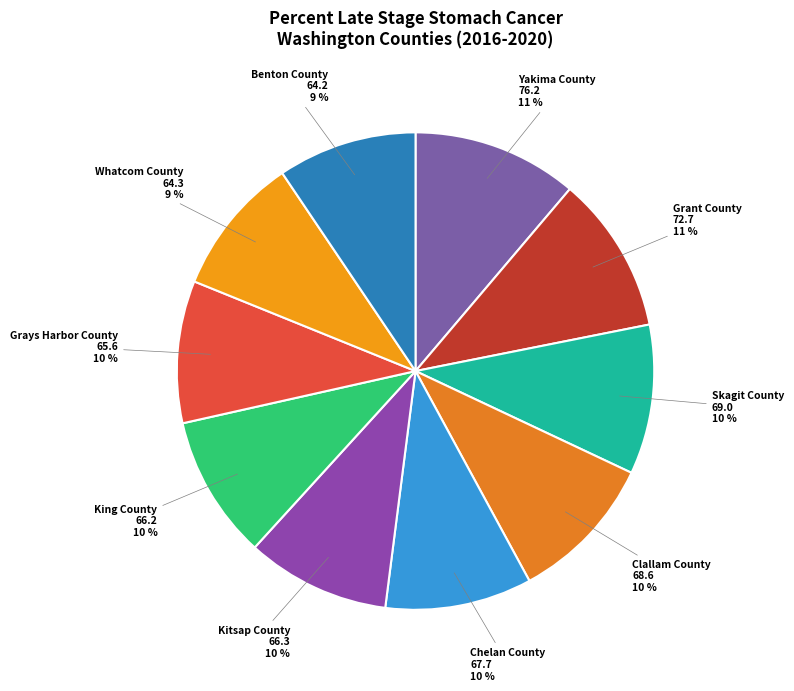

To the nearest percent, what percentage of the pie is Whatcom County?

9%